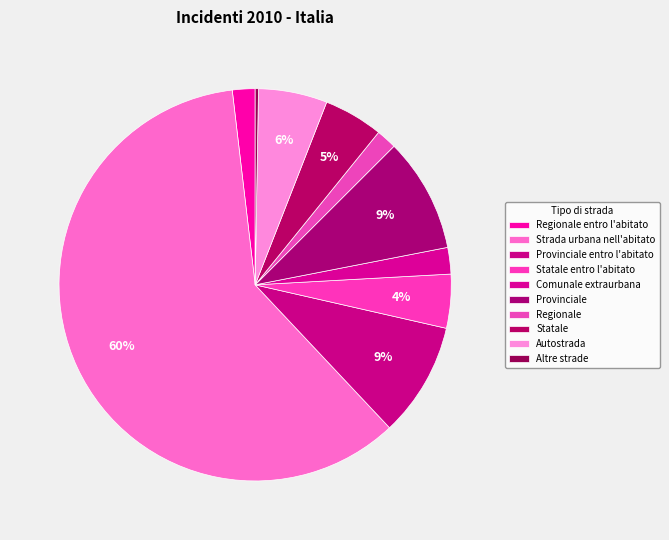

What is the ratio of the value at Autostrada to the value at Strada urbana nell'abitato?

0.1